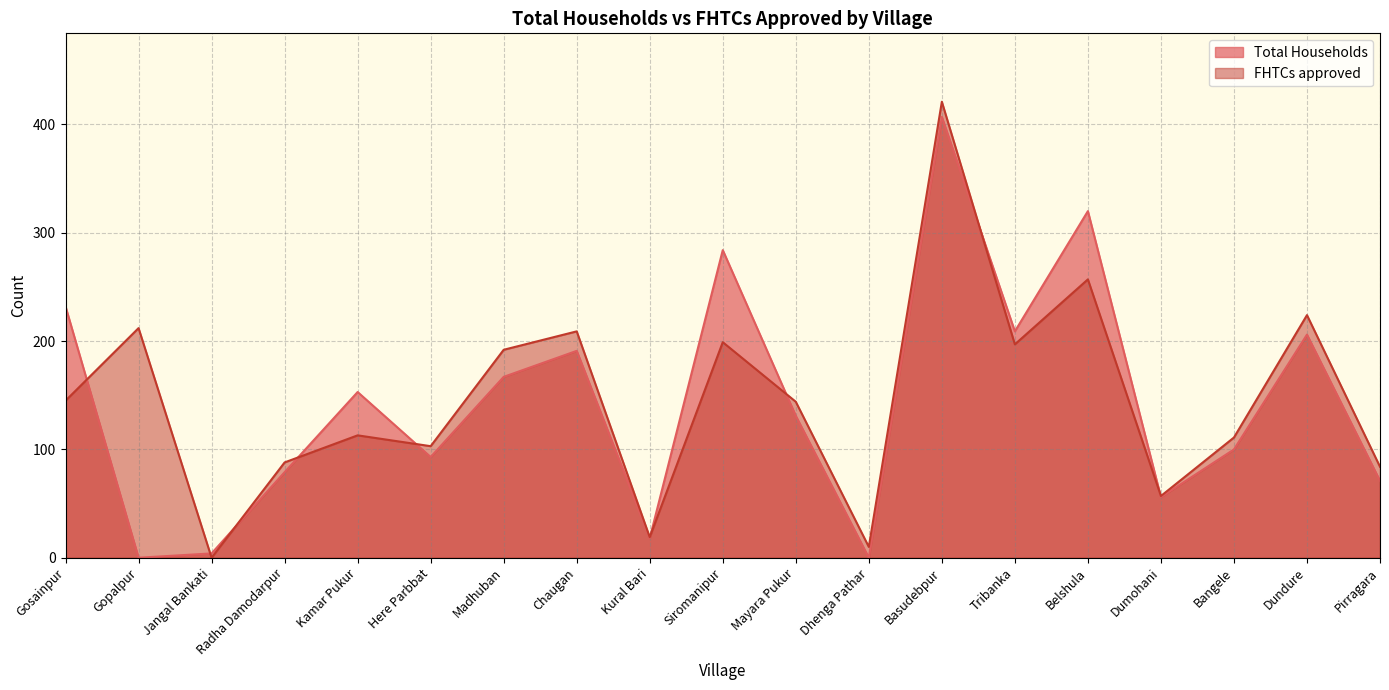

Between Gopalpur and Radha Damodarpur, which series saw the biggest shift?

FHTCs approved